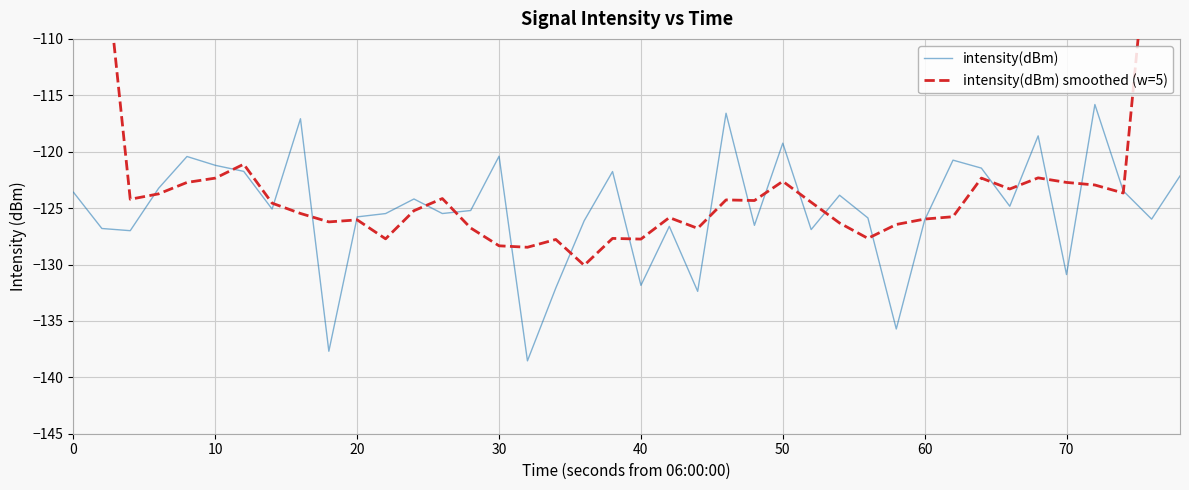

What is the maximum value for intensity(dBm) smoothed (w=5)?

-74.3